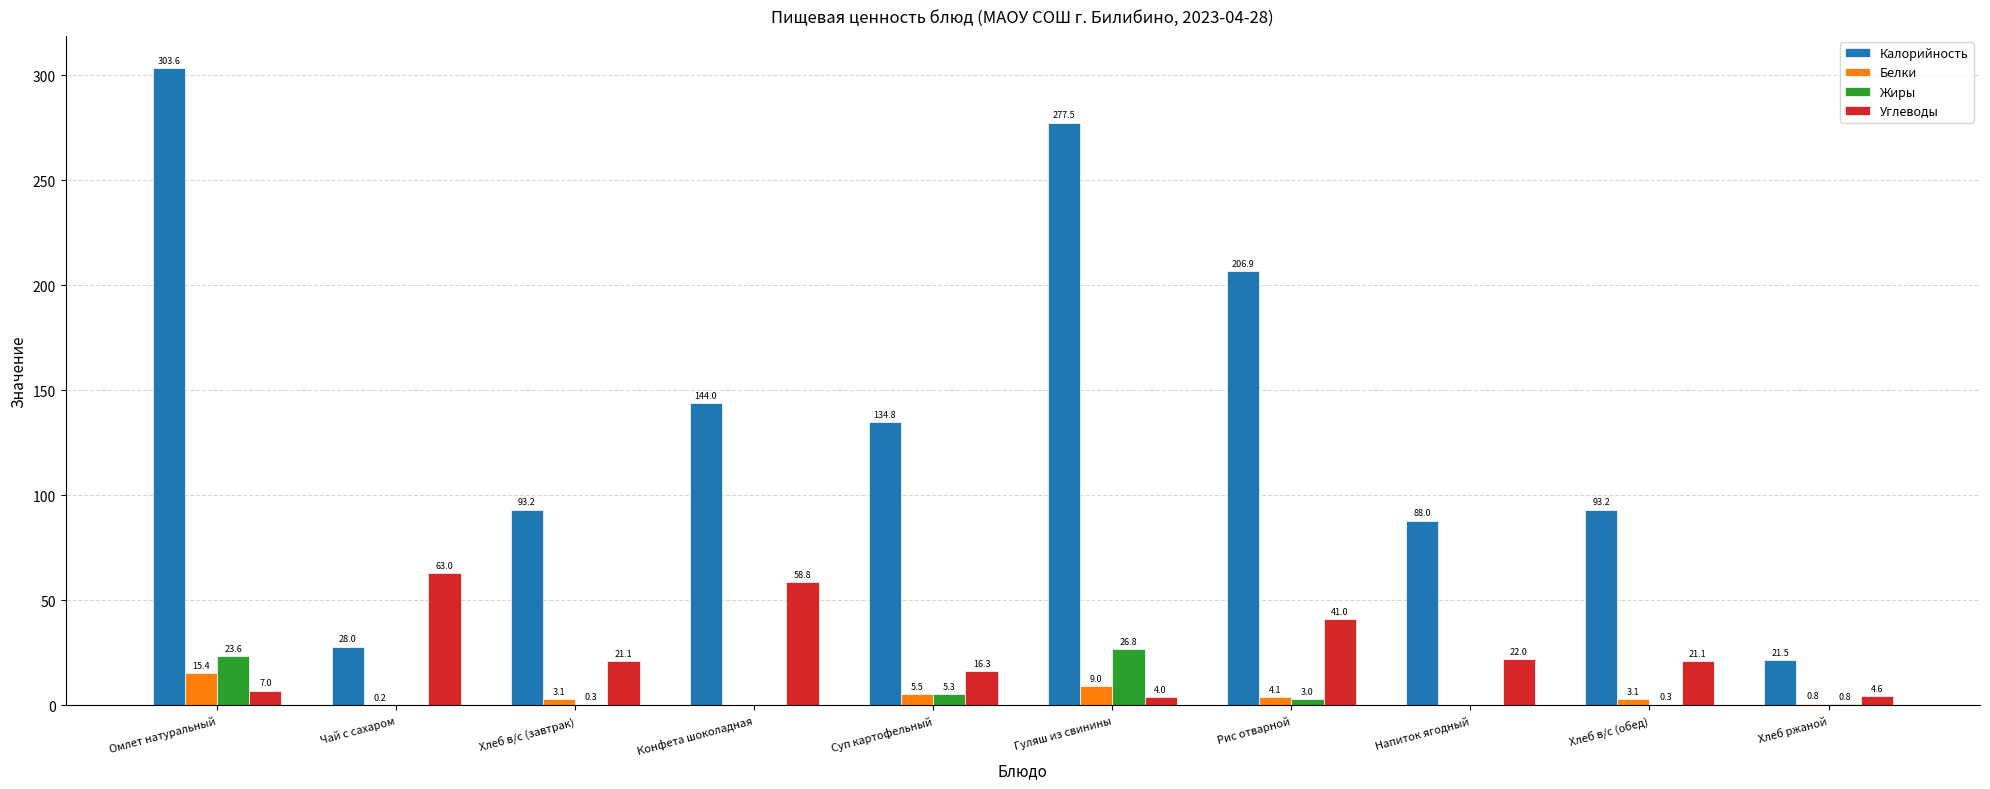

How many groups of bars are there?

10